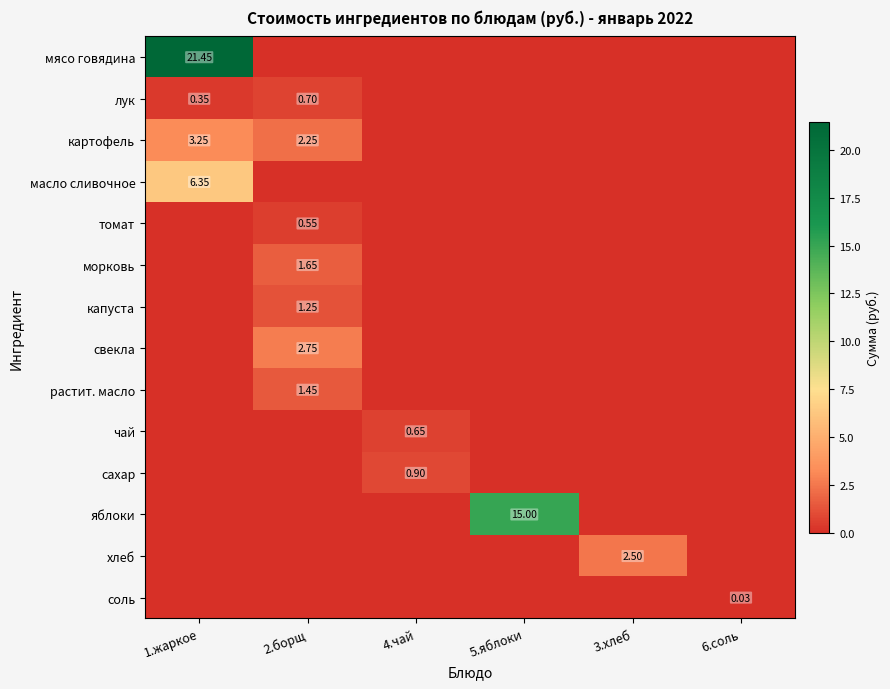

List the series in order of their peak value, highest first.

мясо говядина, яблоки, масло сливочное, картофель, свекла, хлеб, морковь, растит. масло, капуста, сахар, лук, чай, томат, соль